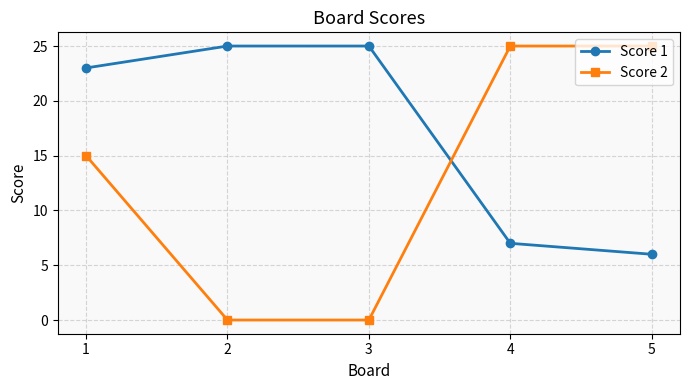

Which series ends up on top after the final intersection of Score 1 and Score 2?

Score 2